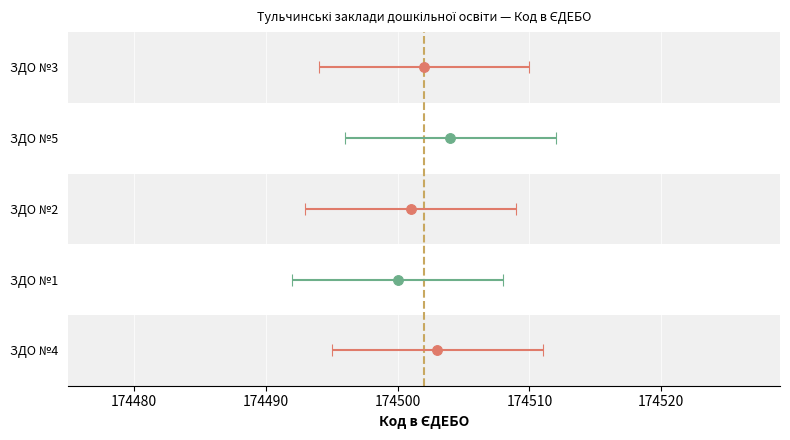

How many bars are there in total?

5